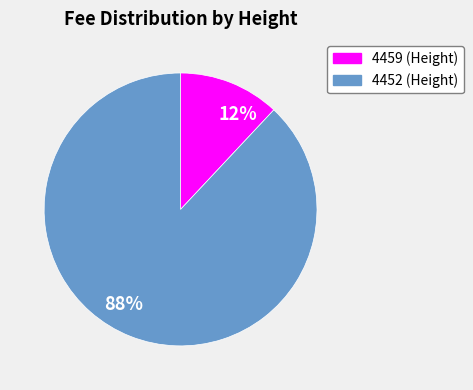

Is 4459 the majority of the pie?

No